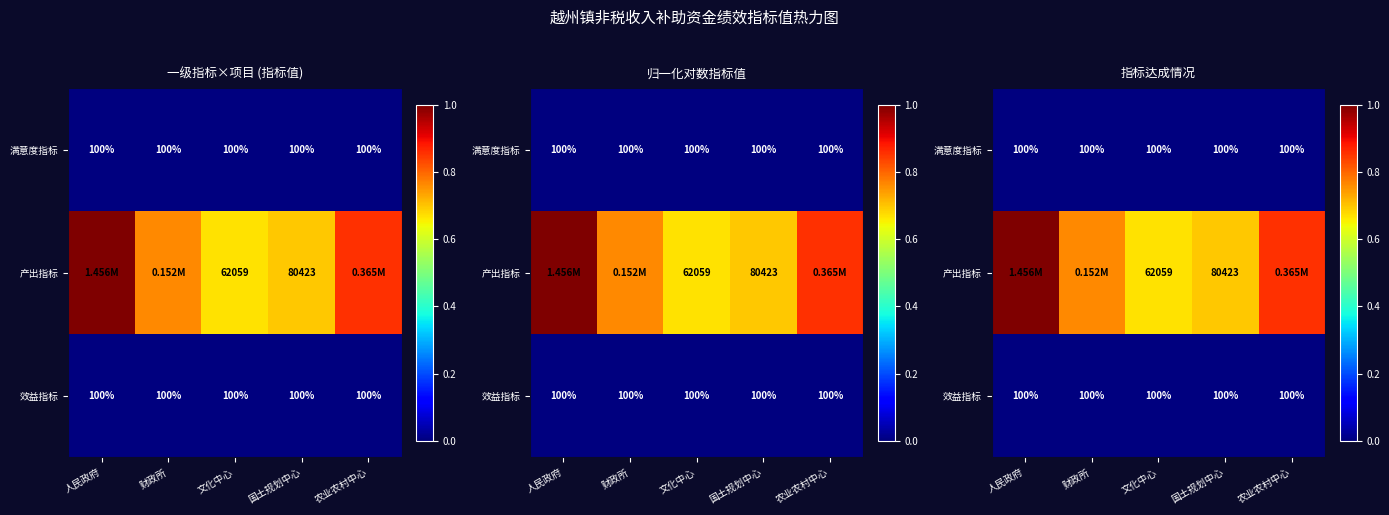

Is it true that 产出指标 equals 0.7 at 国土规划中心?

True